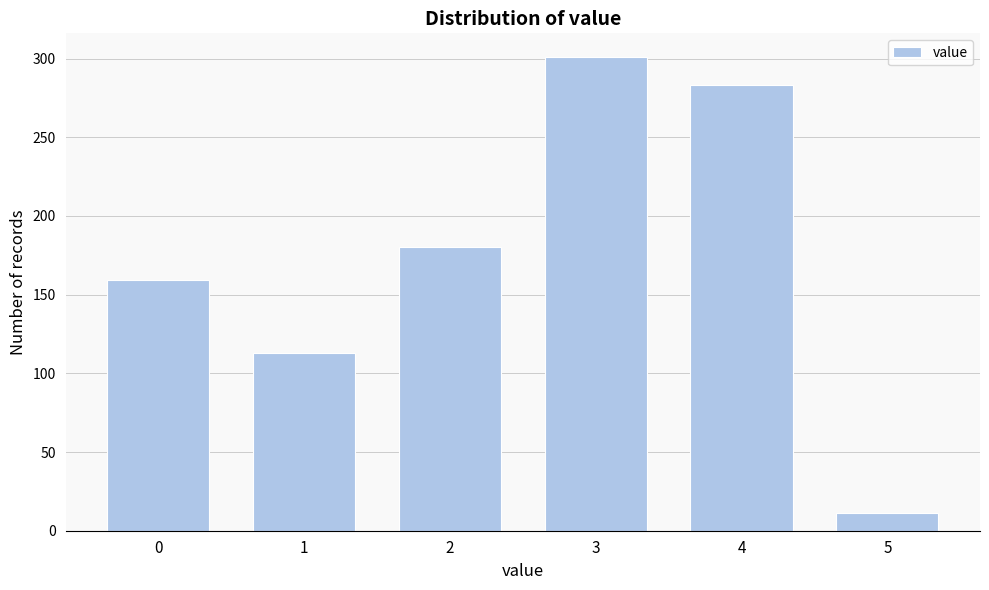

Reading left to right, what are all the values shown in this chart?

159	113	180	301	283	11